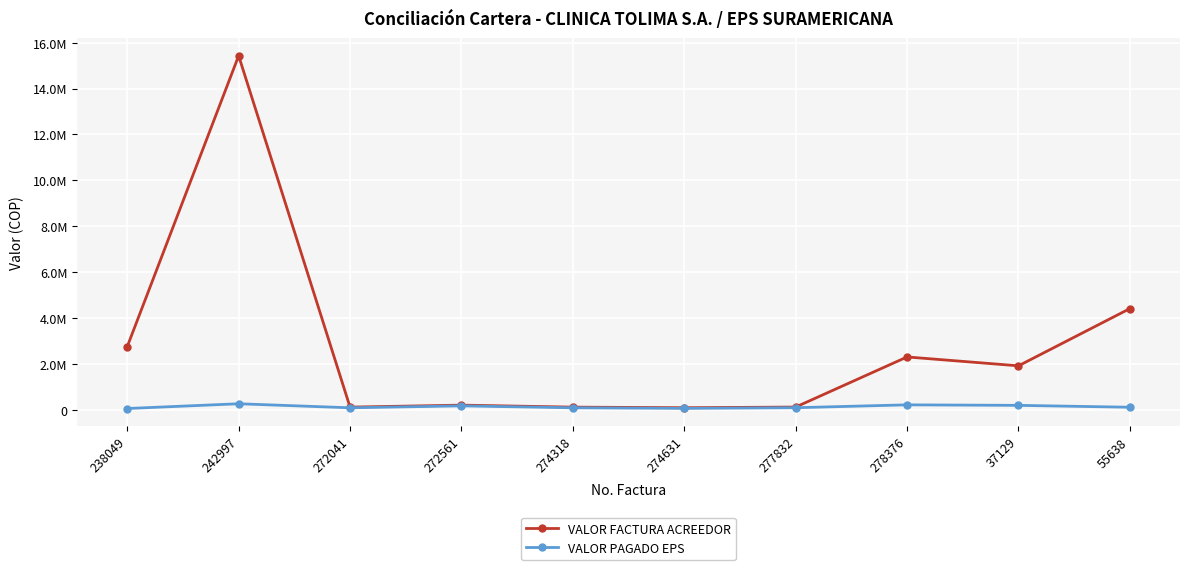

Rank the series by their maximum value, from lowest to highest.

VALOR PAGADO EPS, VALOR FACTURA ACREEDOR